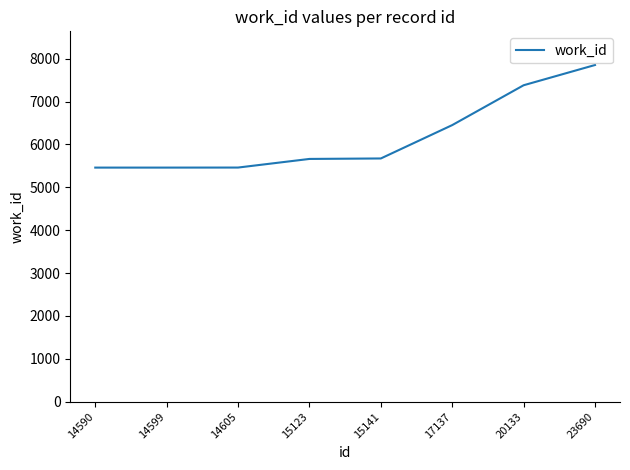

How many categories are shown in the chart?

8